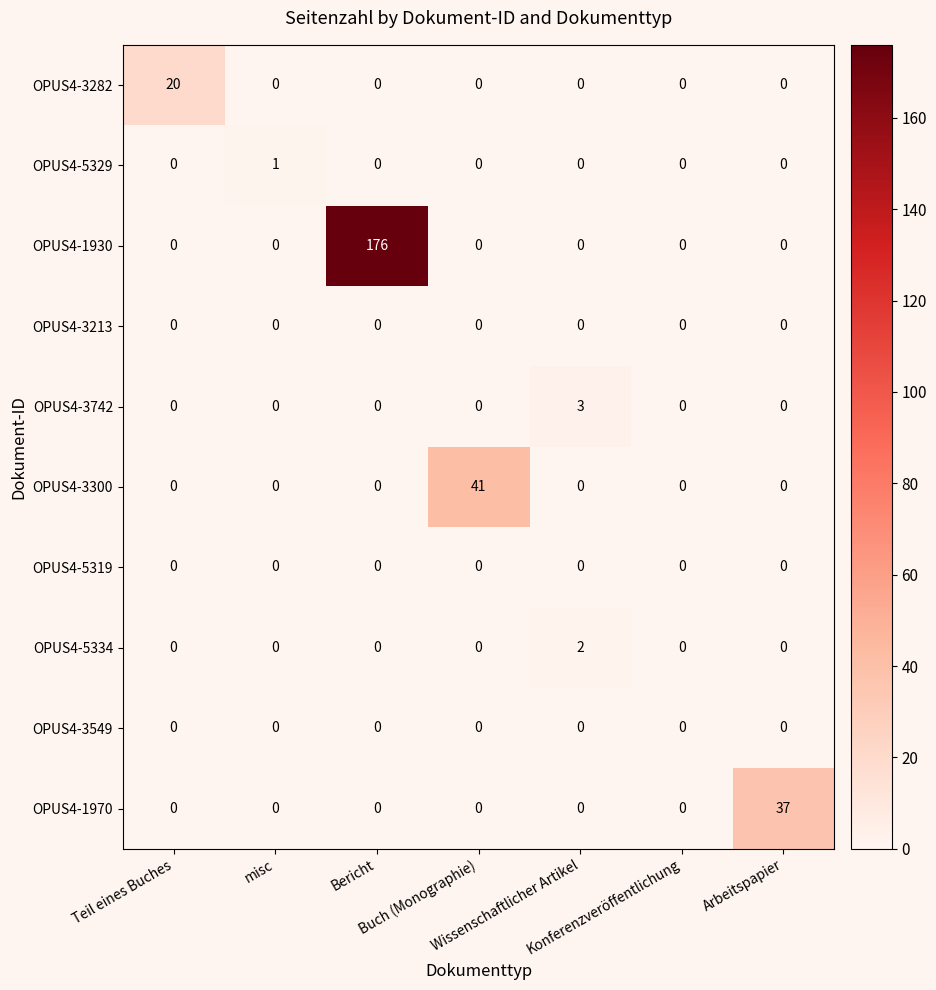

What is the difference between the maximum and minimum values in the OPUS4-1970 series?

37